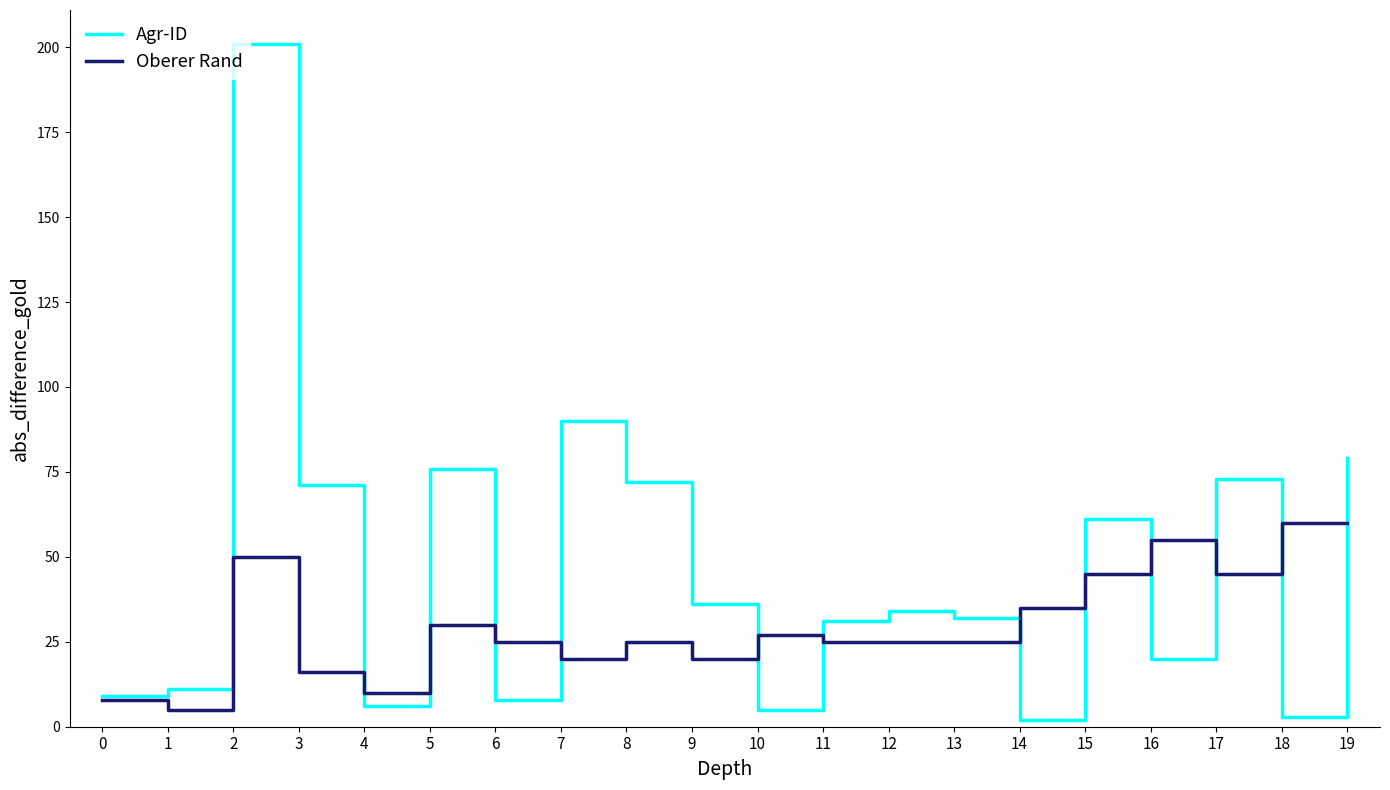

True or false: Oberer Rand and Agr-ID intersect in this chart.

True